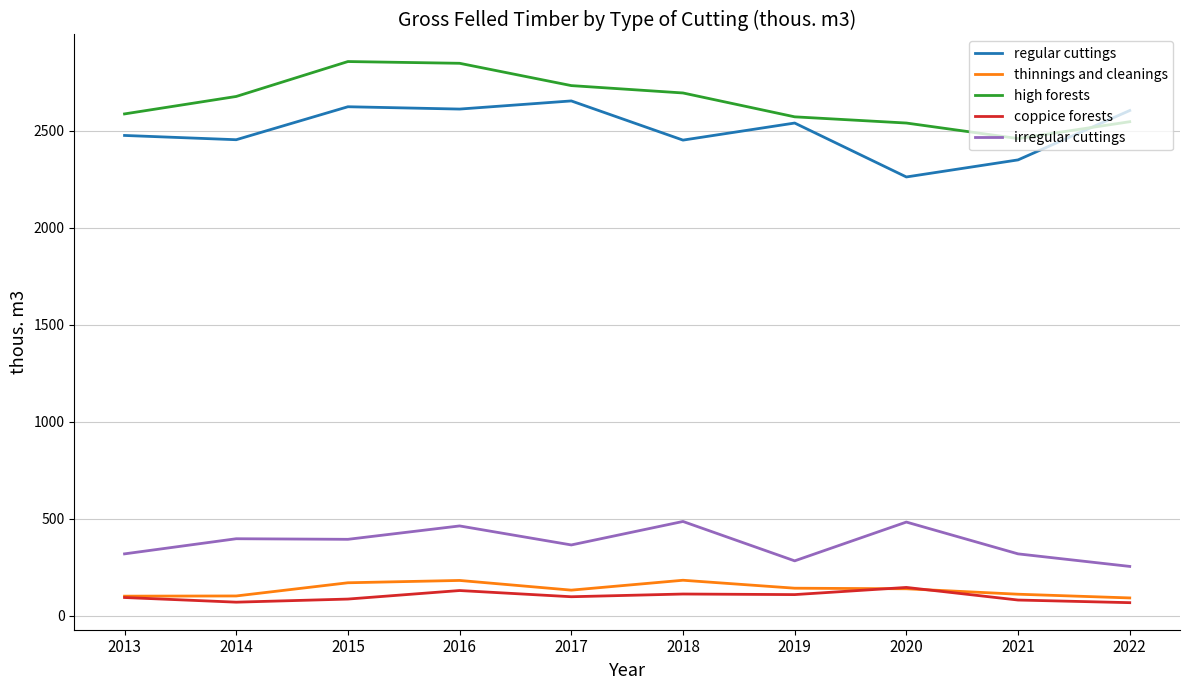

What is the lowest value of the coppice forests series?

66.4